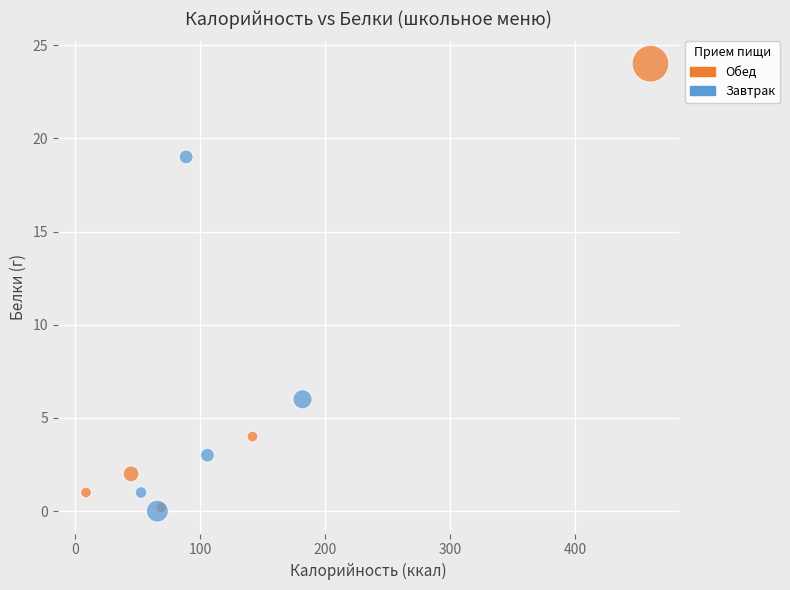

What are all the series names shown in the legend?

Обед, Завтрак